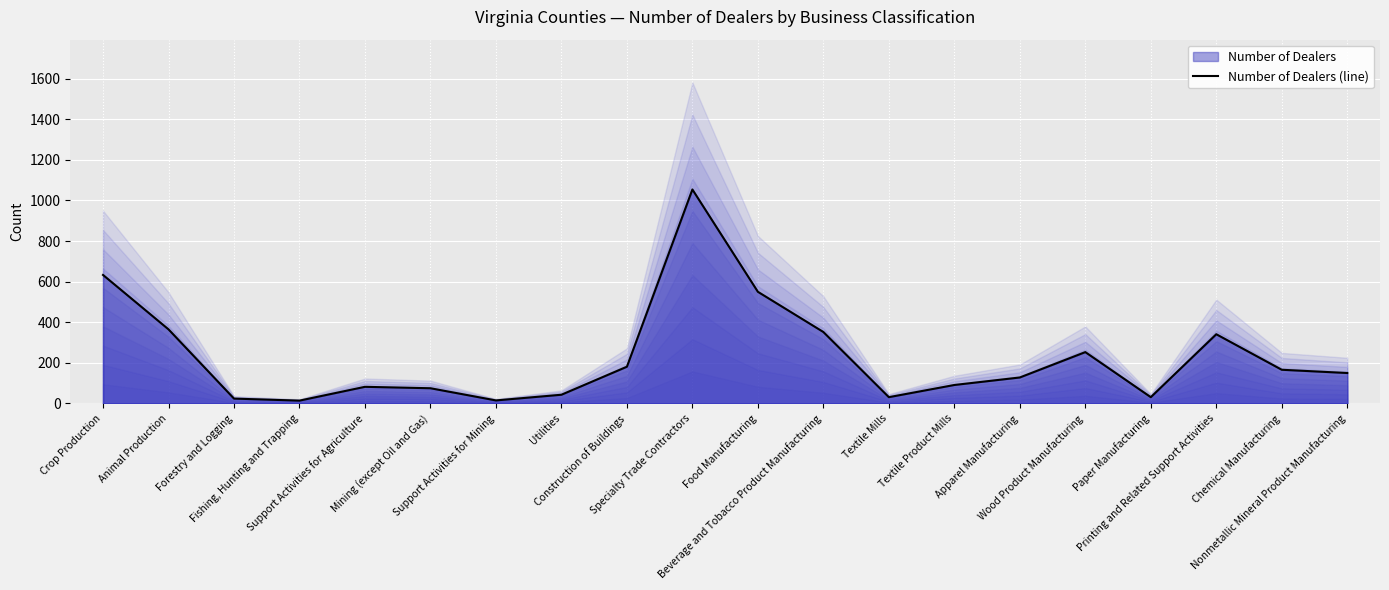

The chart shows a value of 31 at Paper Manufacturing. True or false?

True